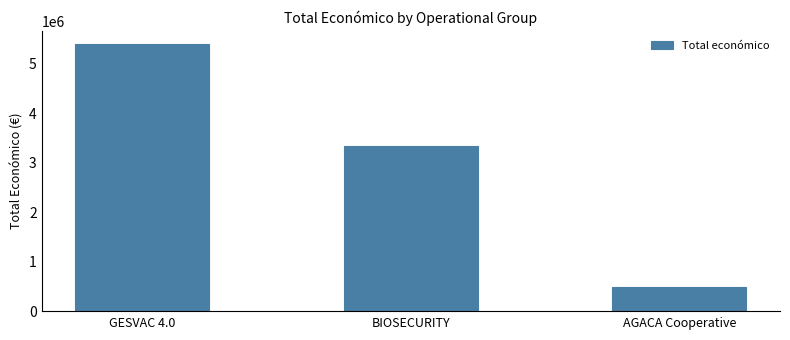

Count the values in the range 492343 to 5390598.

3